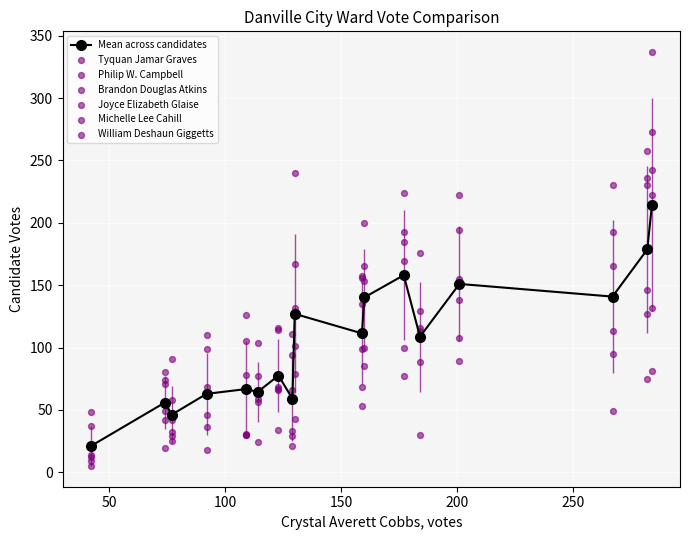

Which series reaches the minimum Y coordinate?

Michelle Lee Cahill